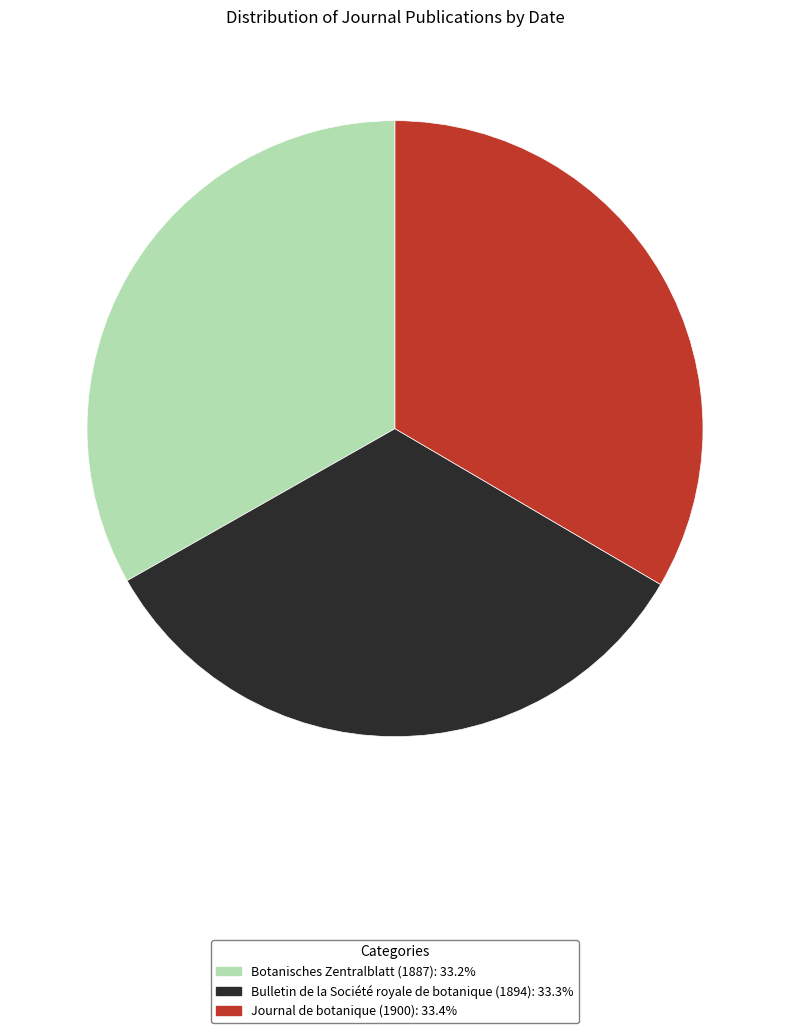

Does any single category account for the majority?

No